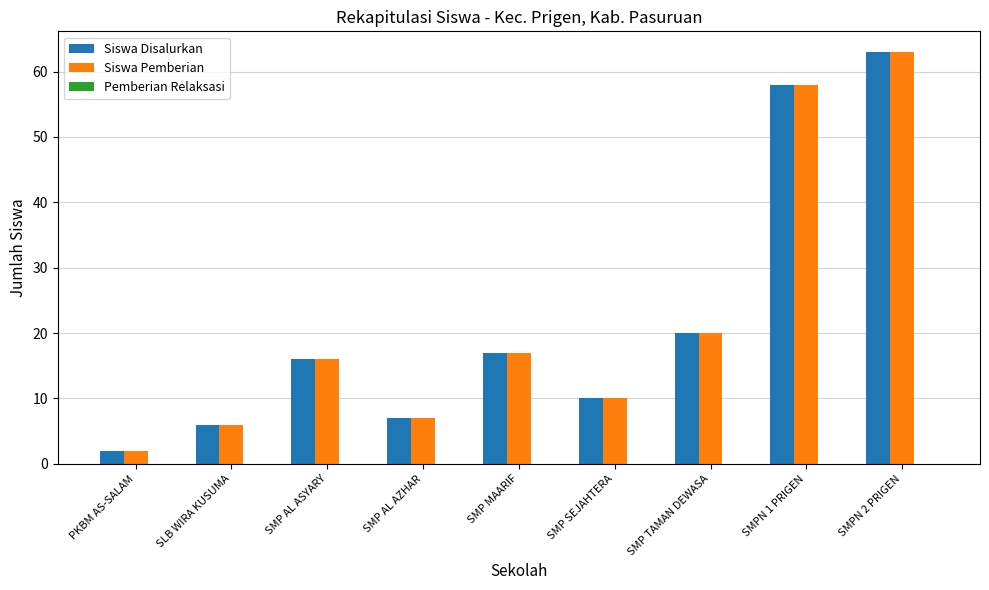

What is the maximum value for Siswa Disalurkan?

63